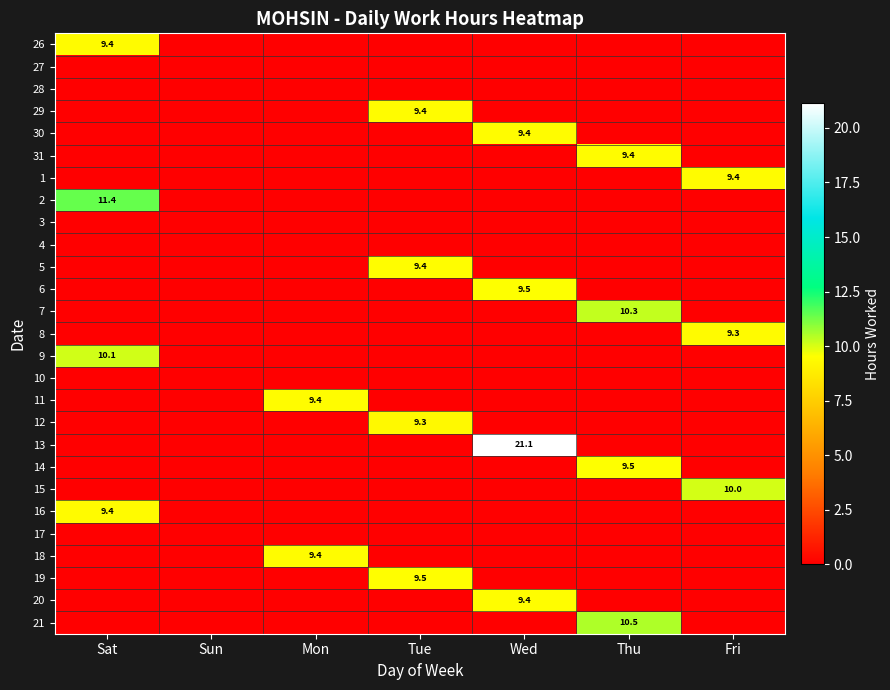

Is it true that 1 equals 5.9 at Fri?

False